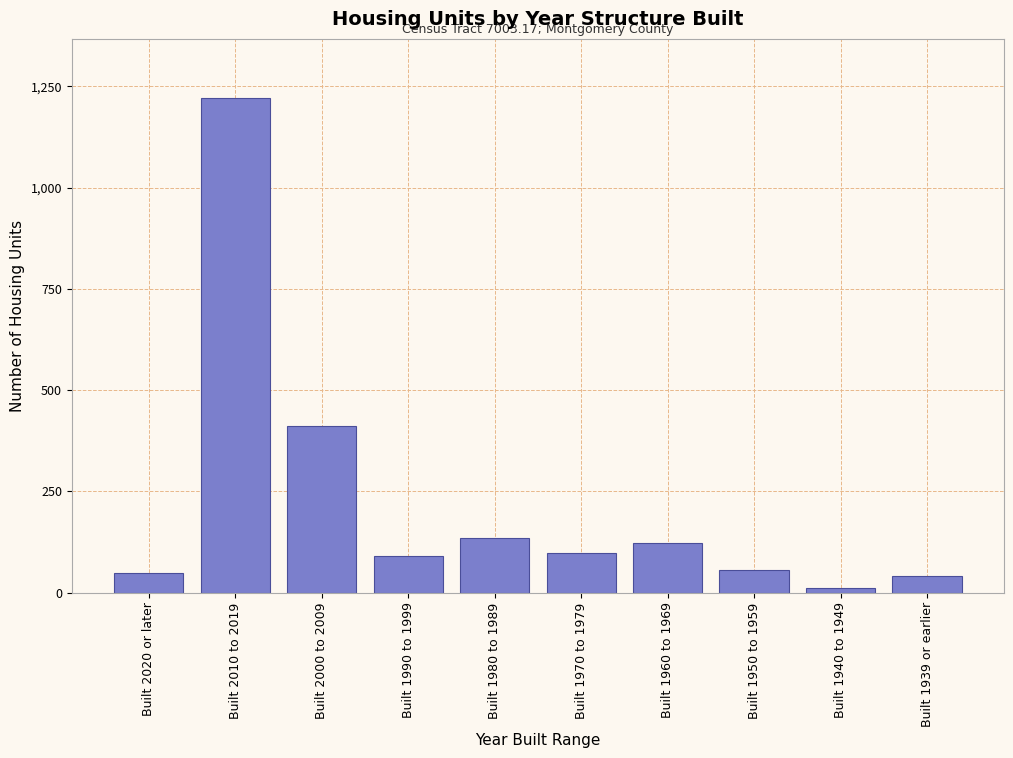

Reading left to right, transcribe all the data shown in this chart.

Built 2020 or later=49	Built 2010 to 2019=1221	Built 2000 to 2009=411	Built 1990 to 1999=91	Built 1980 to 1989=136	Built 1970 to 1979=98	Built 1960 to 1969=122	Built 1950 to 1959=55	Built 1940 to 1949=12	Built 1939 or earlier=41